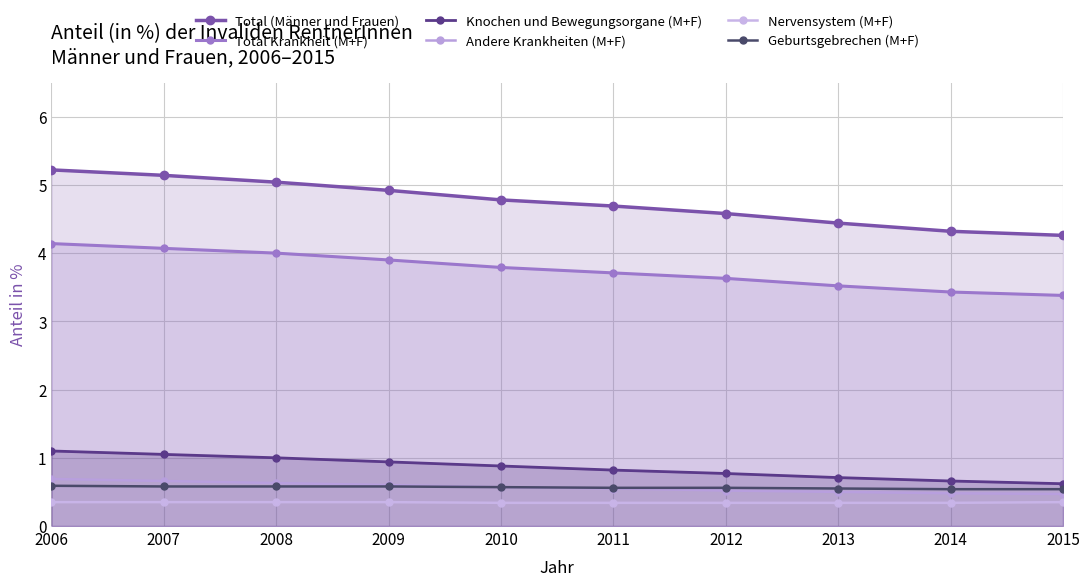

At which label is Nervensystem (M+F) closest to 0?

2010